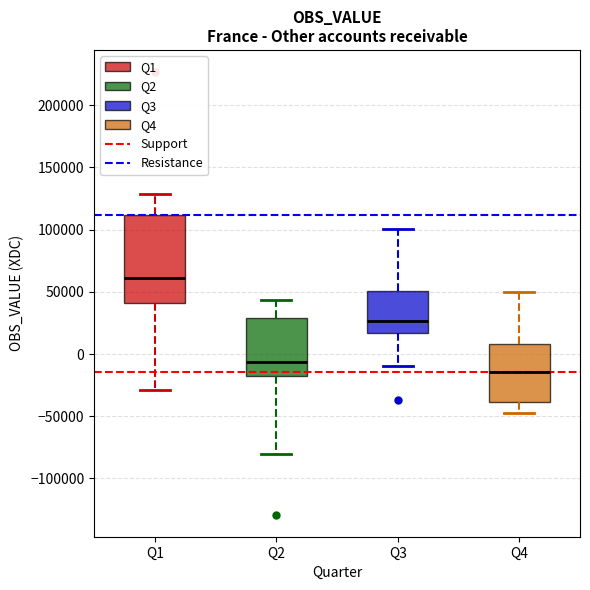

Where does the lower whisker of the box for Q1 end on the y-axis? The values are not printed on the chart, so give them approximately, as read against the axis.

-30000